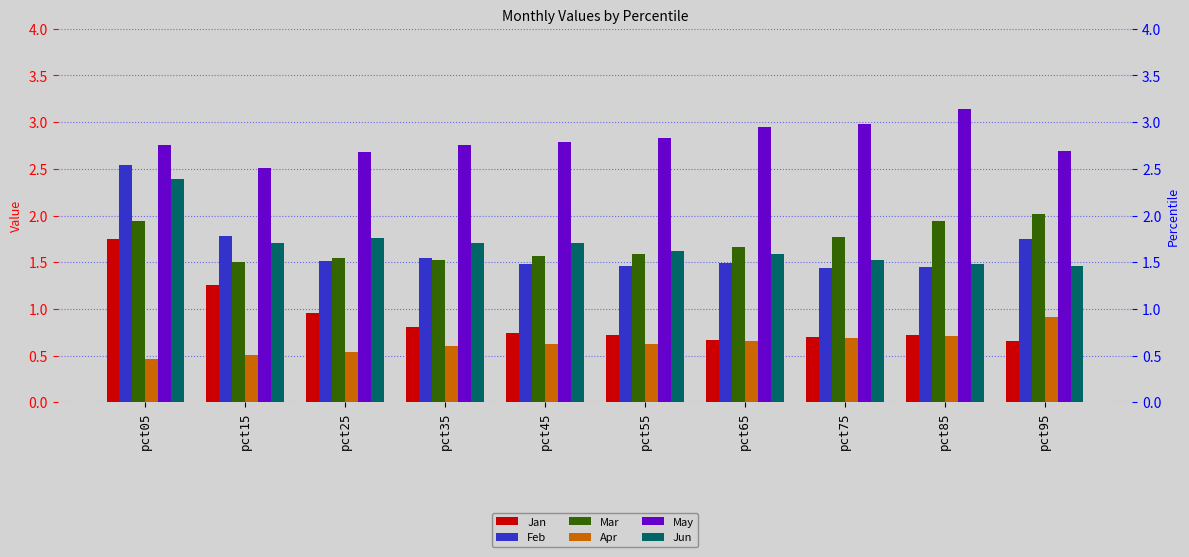

Which has a higher value, pct45 or pct25?

pct25